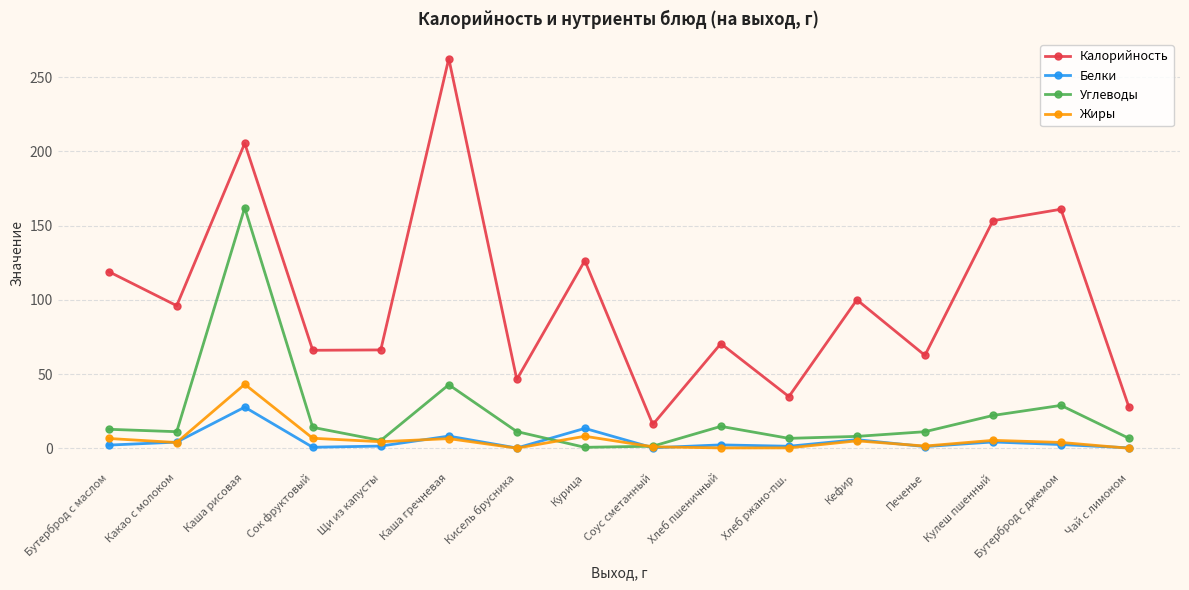

What is the maximum value shown in the chart?

262.5